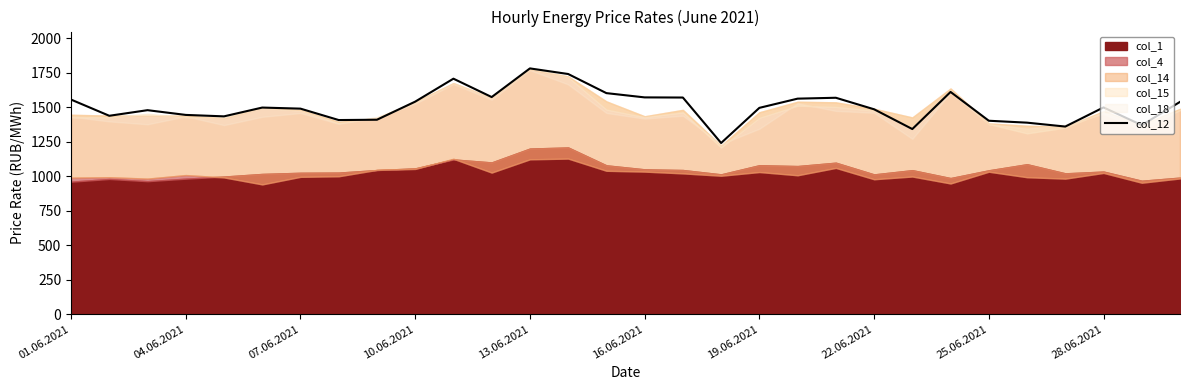

Count the number of categories in the chart.

30